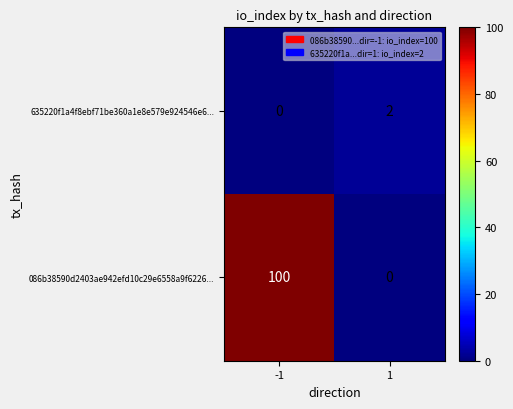

Count the number of data series in this chart.

2